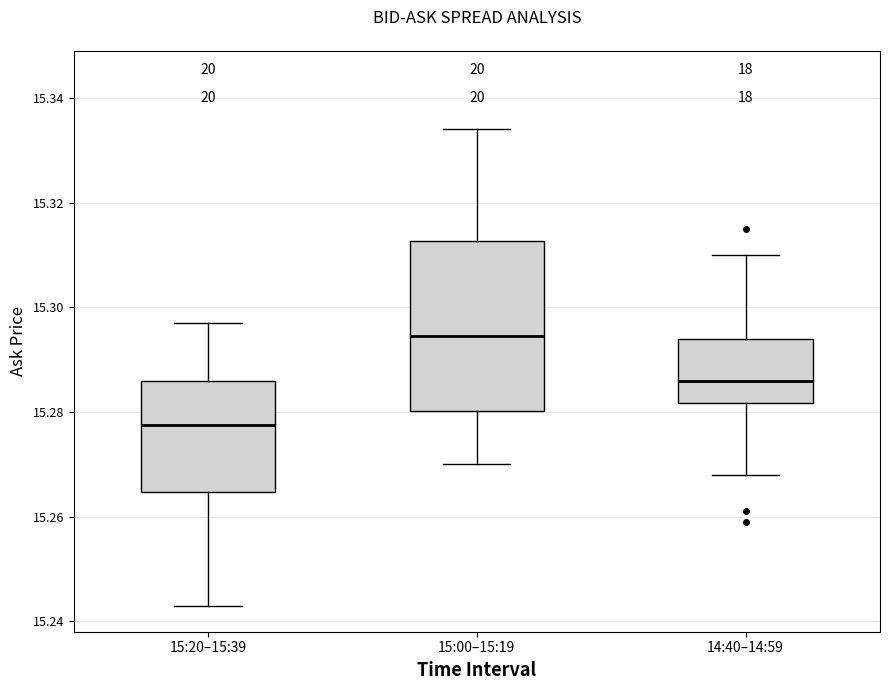

Comparing the boxes themselves (not the whiskers), which one is the tallest?

15:00–15:19